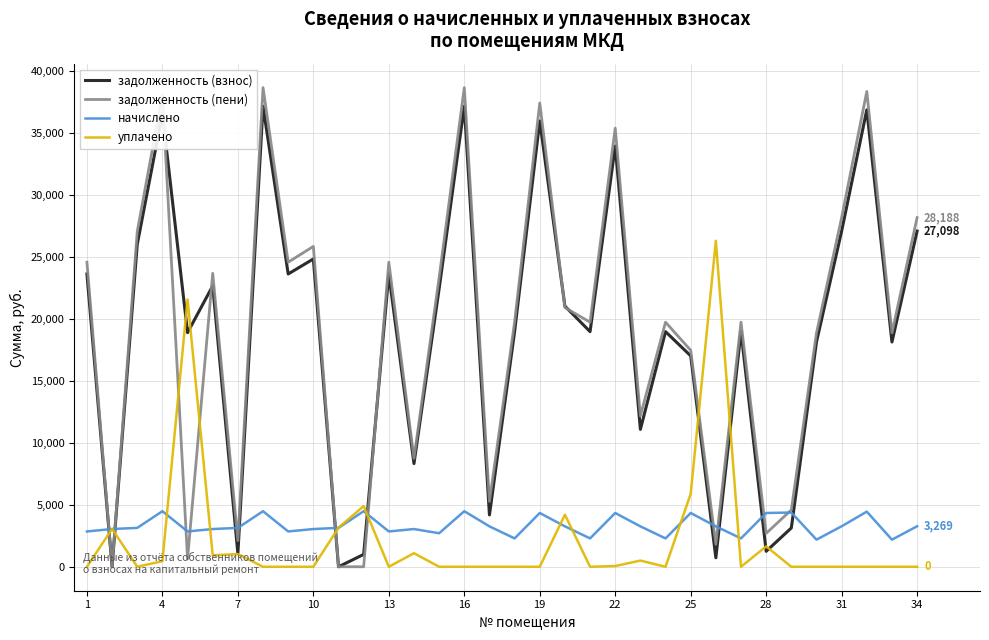

What is the maximum value shown in the chart?

38680.8